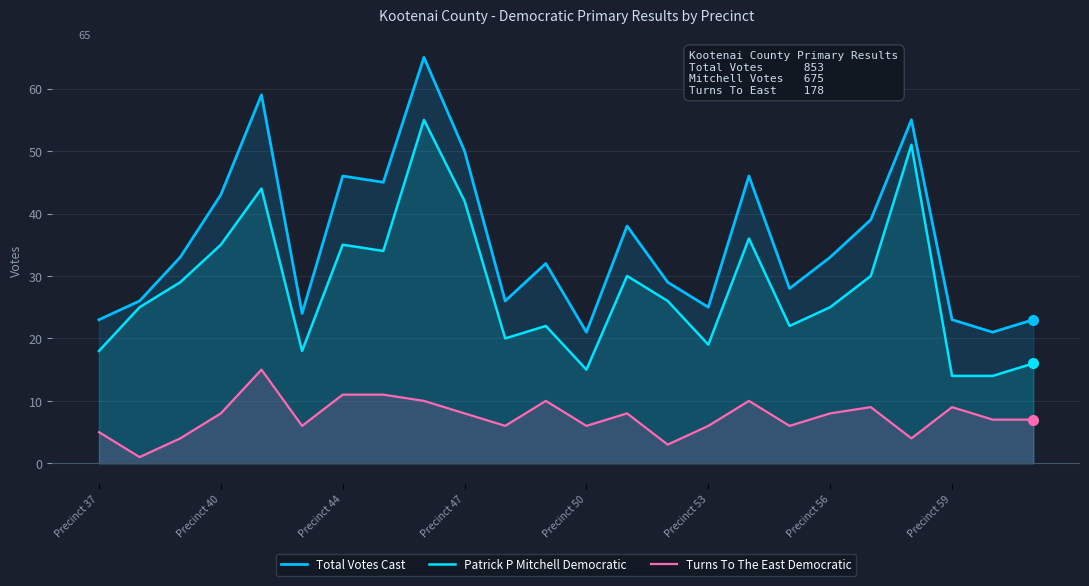

How many lines are shown in the chart?

3